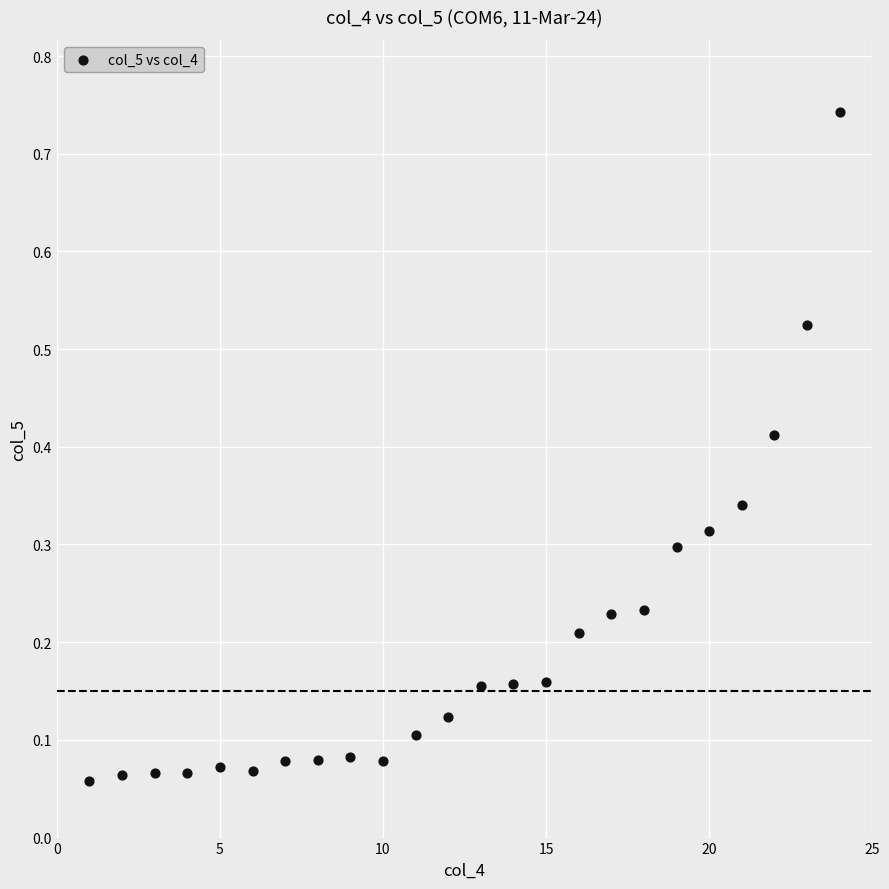

What is the range of X values (max minus min)?

23.0